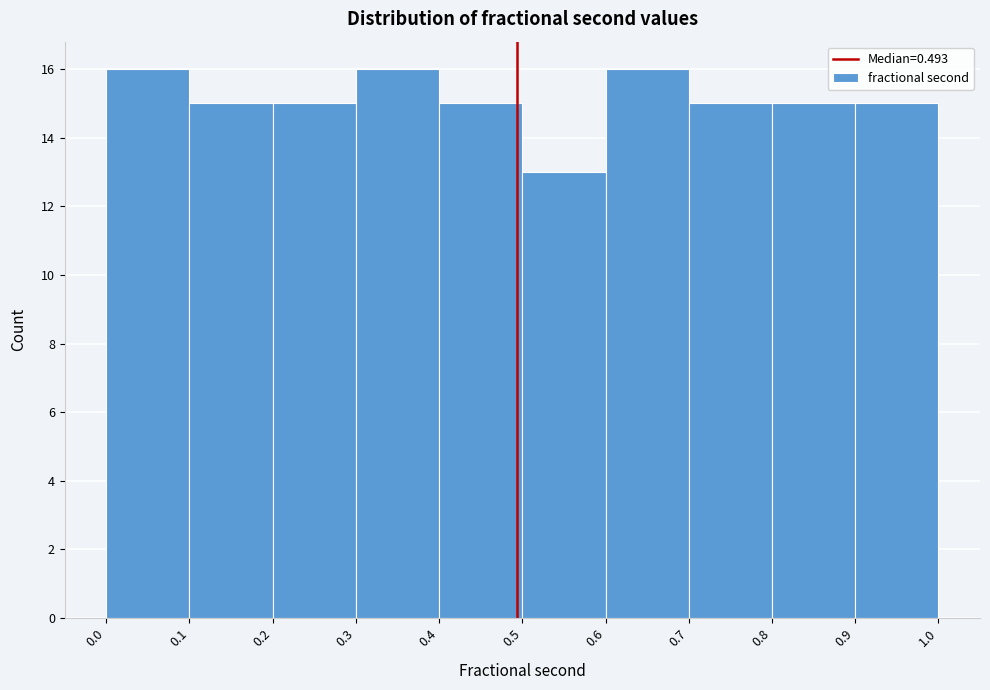

Reading left to right, transcribe this chart: for each bar, give the range it covers on the x-axis and its height. The values are not printed on the chart, so give them approximately, as read against the axis.

0.0 to 0.1: 16
0.1 to 0.2: 15
0.2 to 0.3: 15
0.3 to 0.4: 16
0.4 to 0.5: 15
0.5 to 0.6: 13
0.6 to 0.7: 16
0.7 to 0.8: 15
0.8 to 0.9: 15
0.9 to 1.0: 15